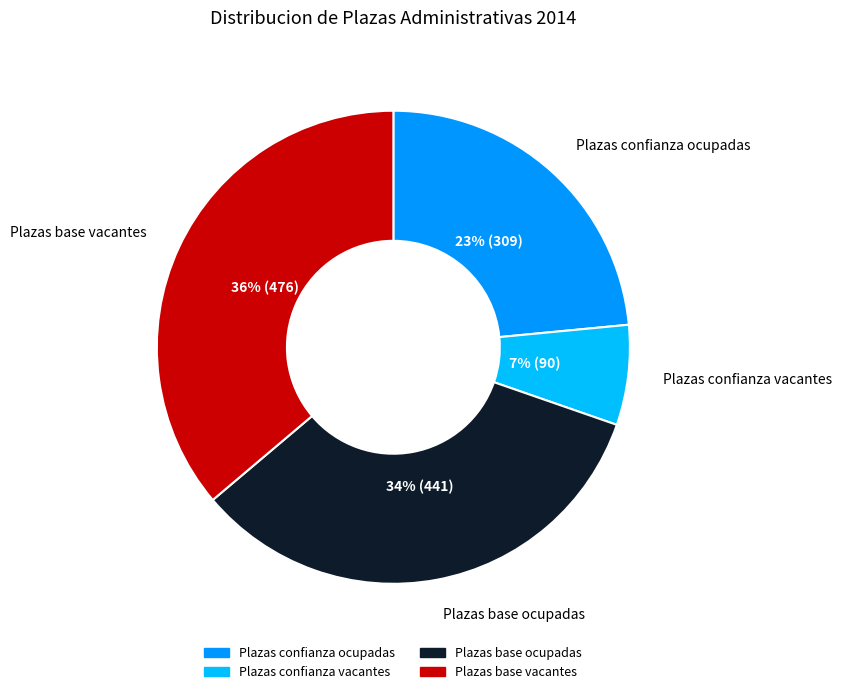

Do Plazas base ocupadas and Plazas confianza vacantes together represent more than half of the pie?

No